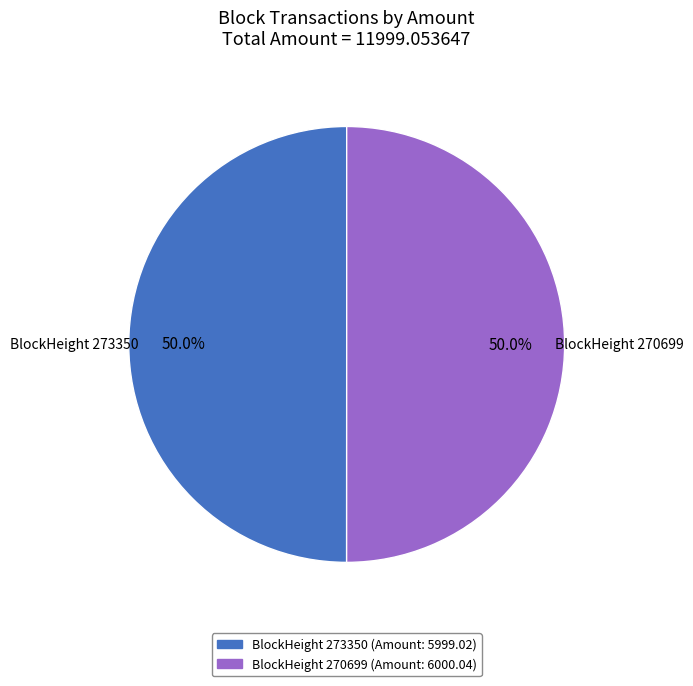

What is the largest slice in the pie chart?

270699